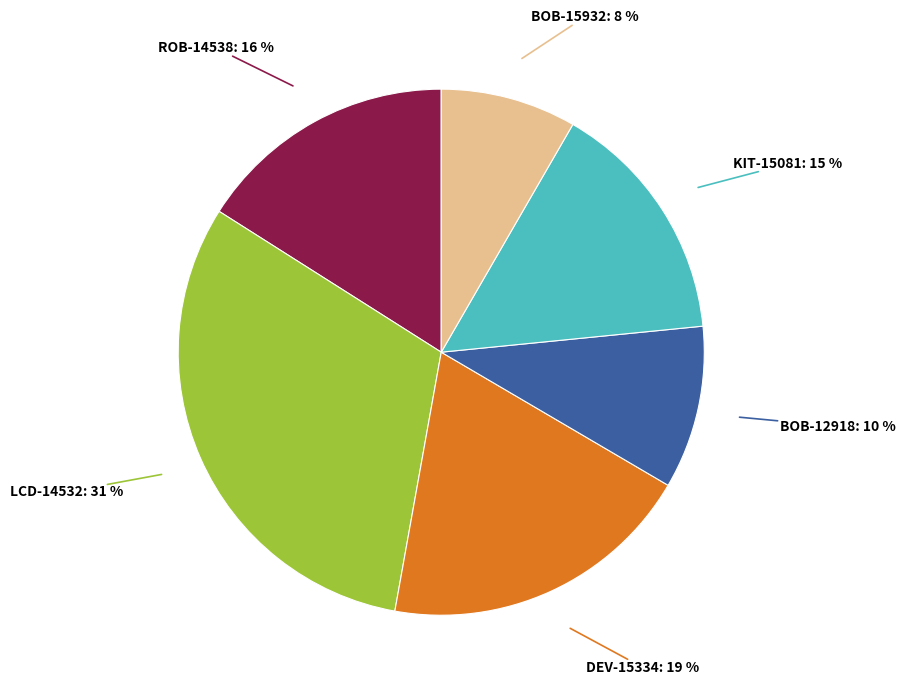

How many slices are in this pie chart?

6